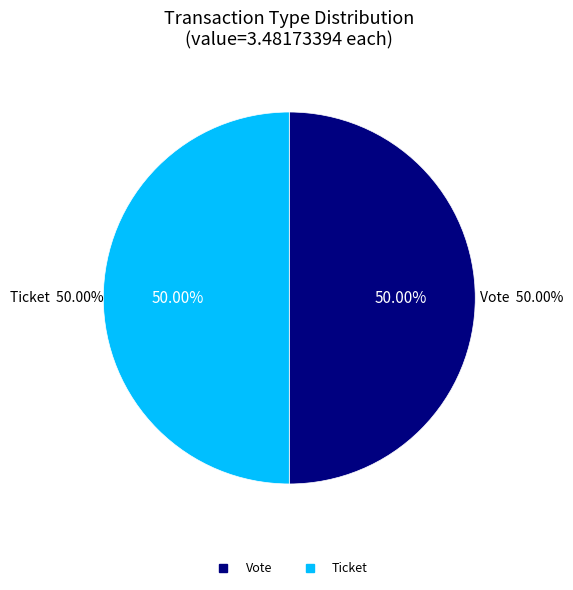

Which category has the biggest portion of the pie?

Vote (io_index=1)